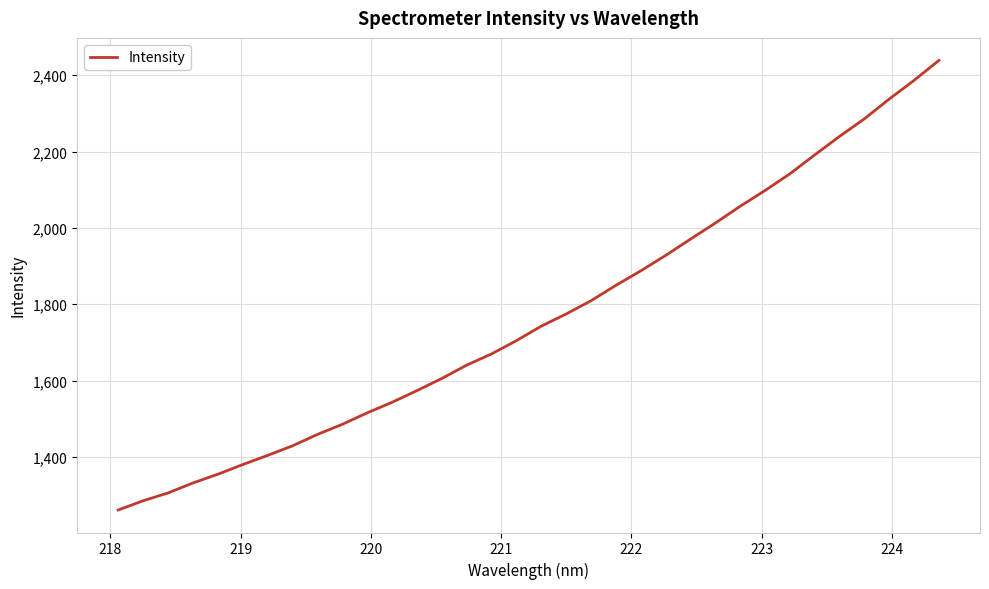

What is the maximum value shown in the chart?

2438.9